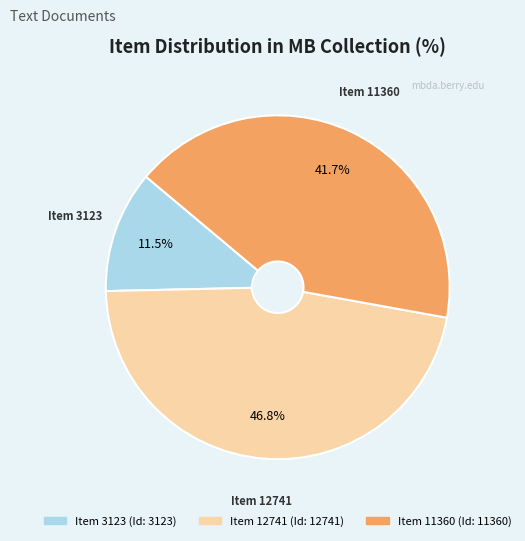

Count the number of slices in the pie.

3